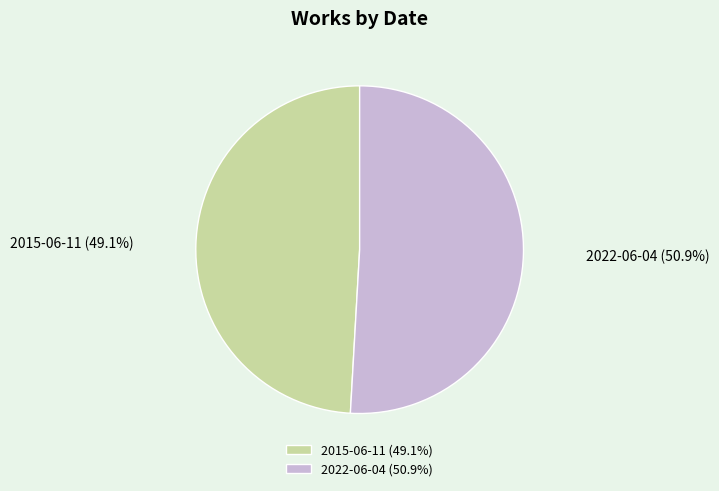

The 2022-06-04 slice represents 43% of the pie. True or false?

False